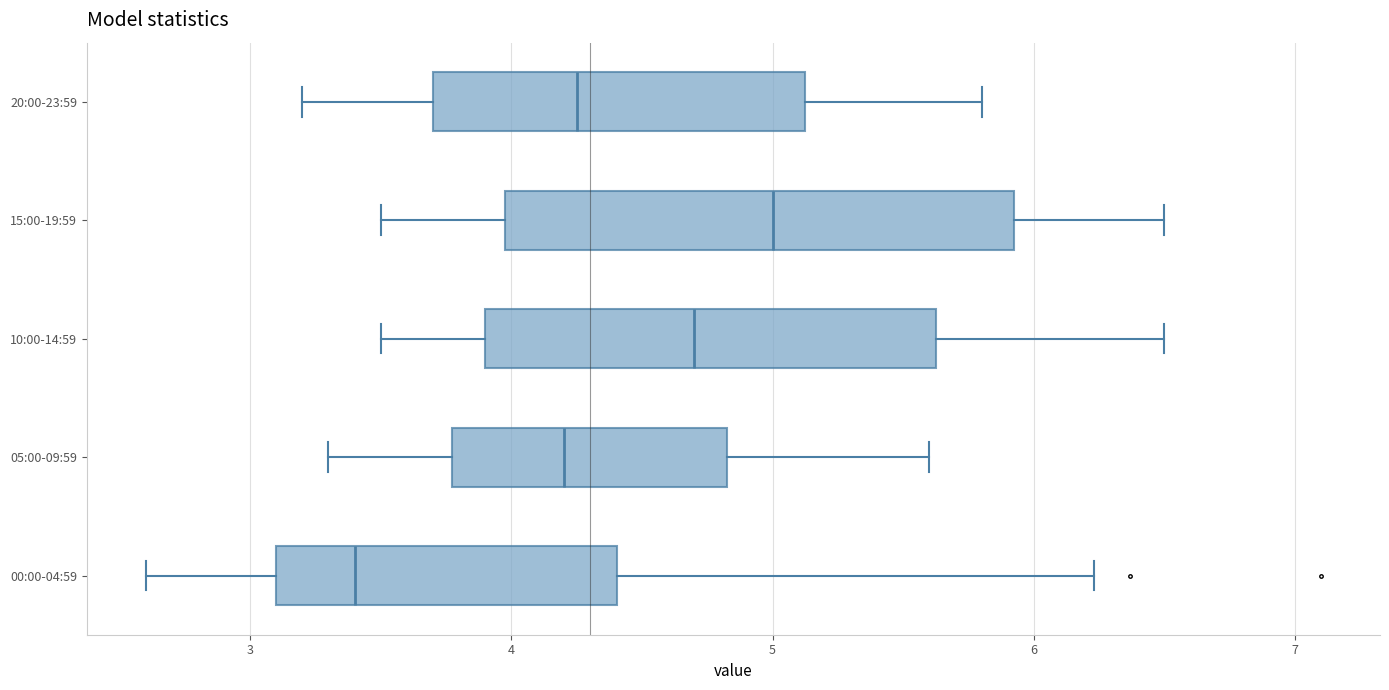

Where does the right whisker of the box for 15:00-19:59 end on the x-axis? The values are not printed on the chart, so give them approximately, as read against the axis.

6.5